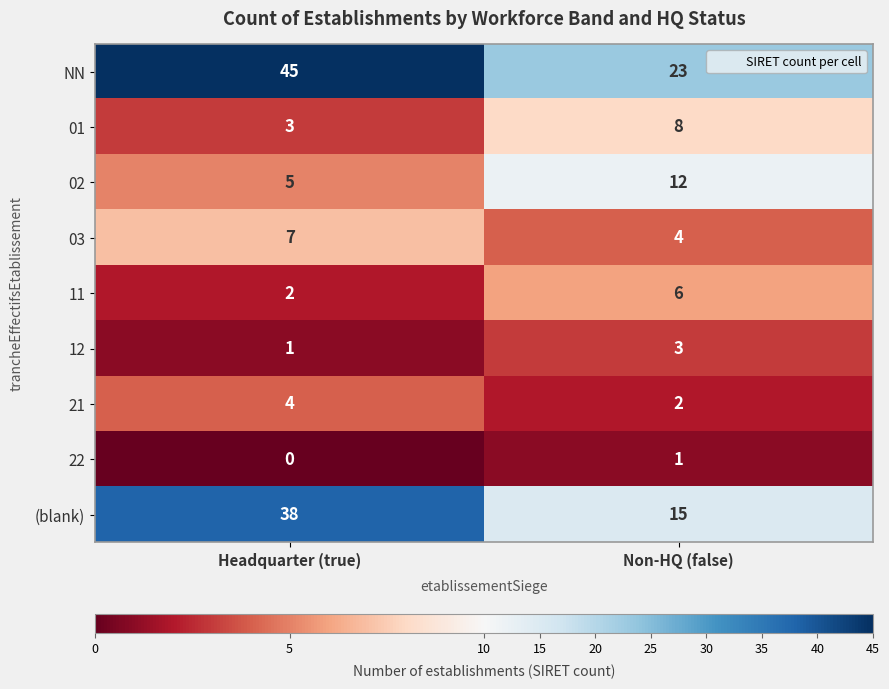

What is the difference between the 11 values at Non-HQ (false) and Headquarter (true)?

4